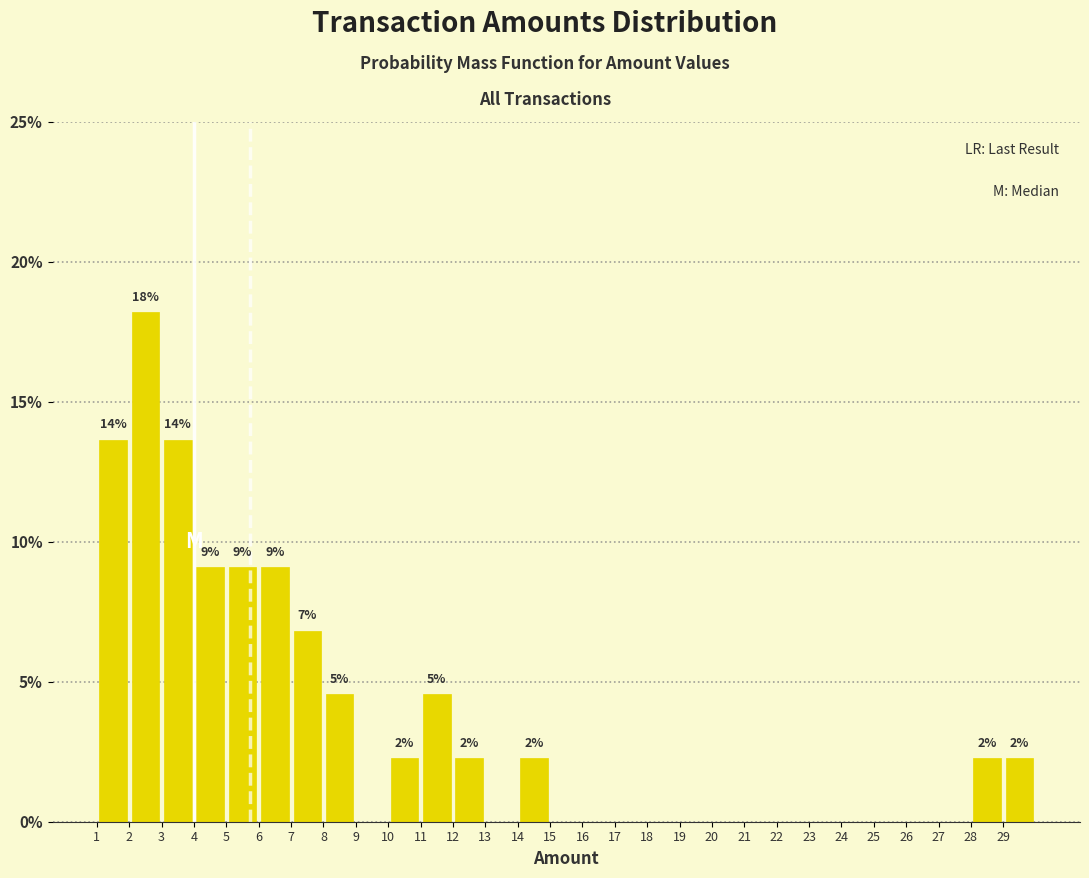

Over which range of the x-axis is the bar tallest?

2 to 3